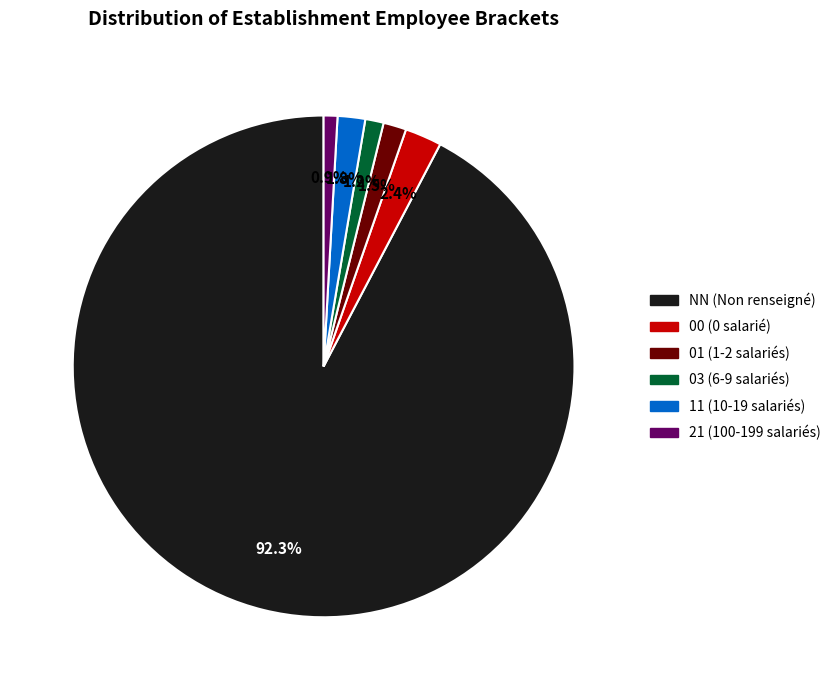

To the nearest percent, what portion does 00 represent?

2%